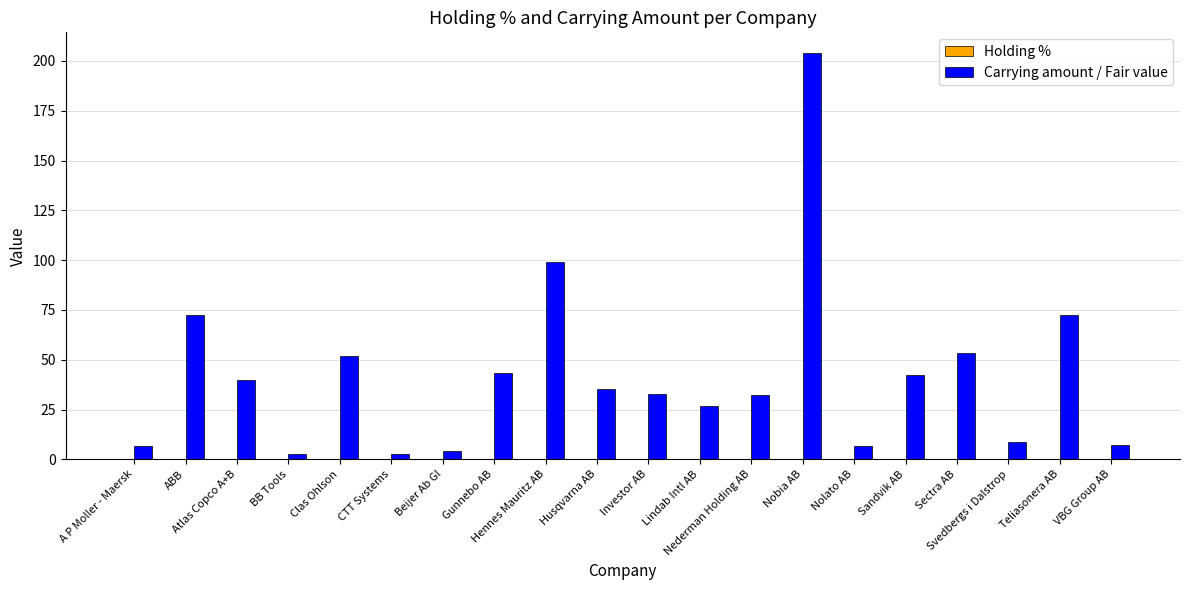

Which series has the largest total across all categories?

Carrying amount / Fair value